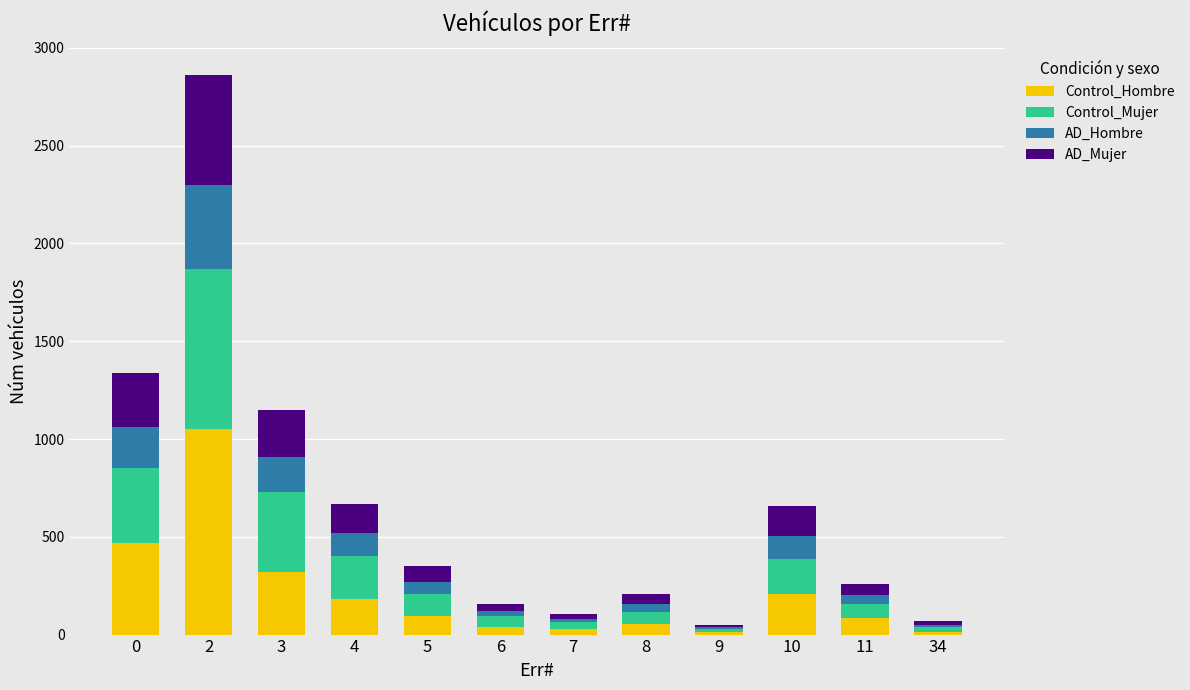

What is the maximum value for Control_Hombre?

1050